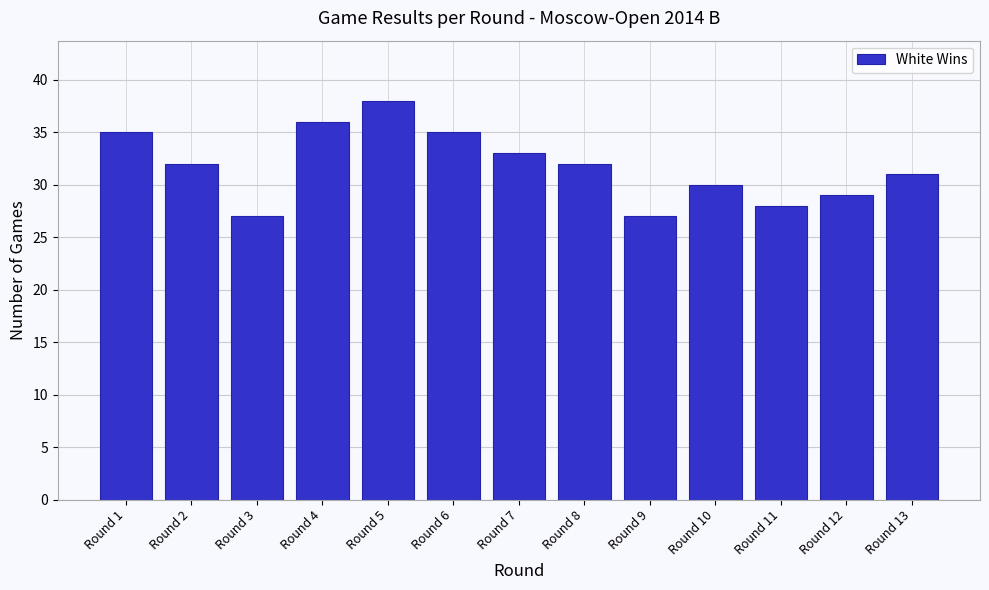

Reading right to left, list all the values displayed in this chart.

31	29	28	30	27	32	33	35	38	36	27	32	35